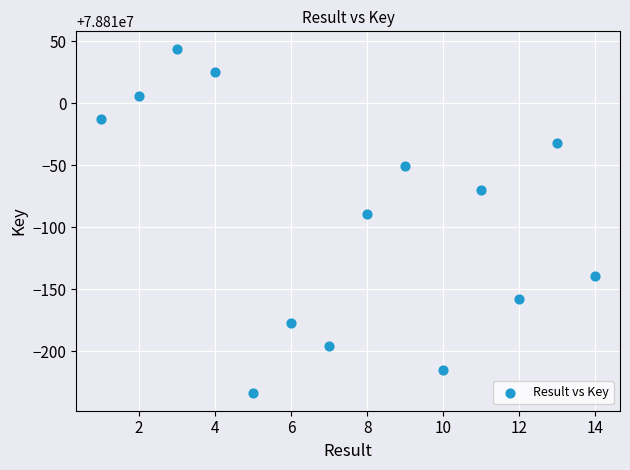

What Y value in the scatter plot is closest to 78809905?

78809911